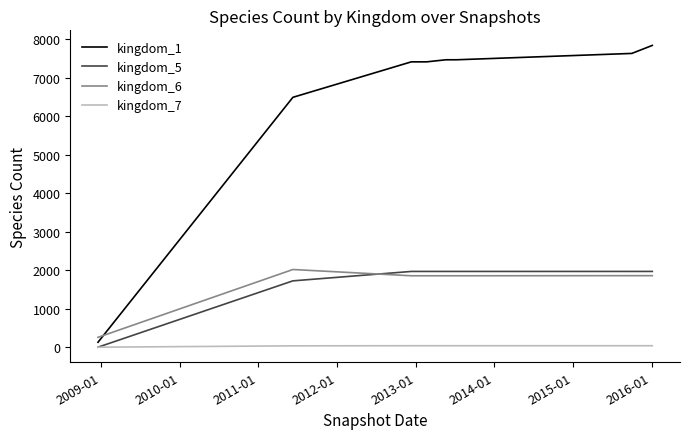

What is the greatest value displayed?

7843